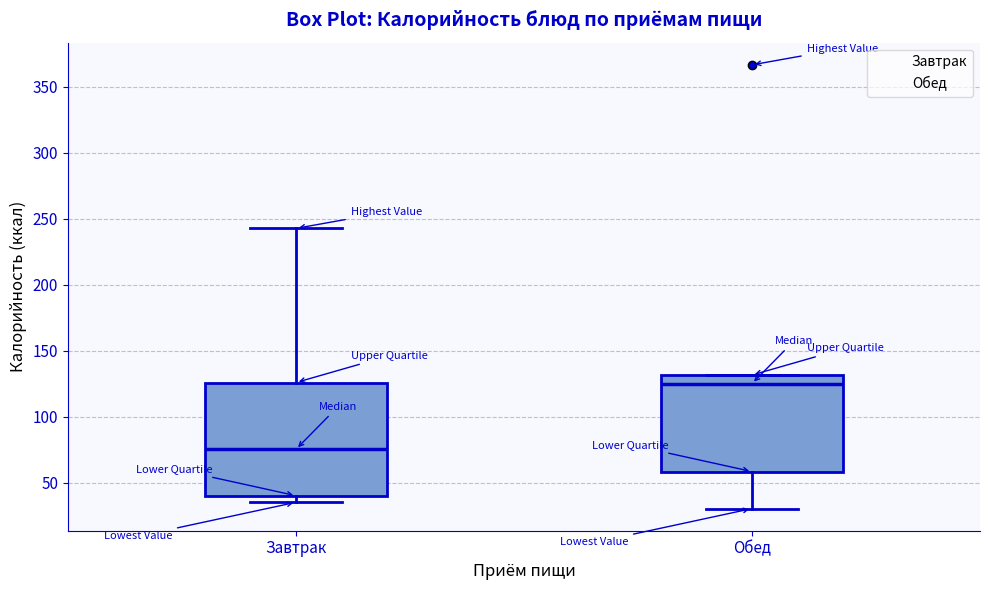

Which box has the lowest median line?

Завтрак